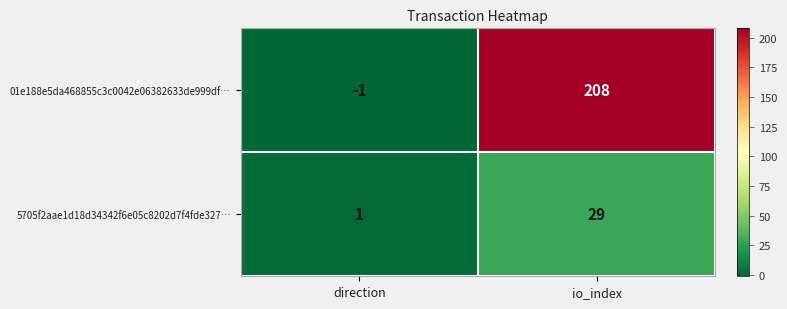

Between direction and io_index, which series saw the biggest shift?

01e188e5da468855c3c0042e06382633de999df…